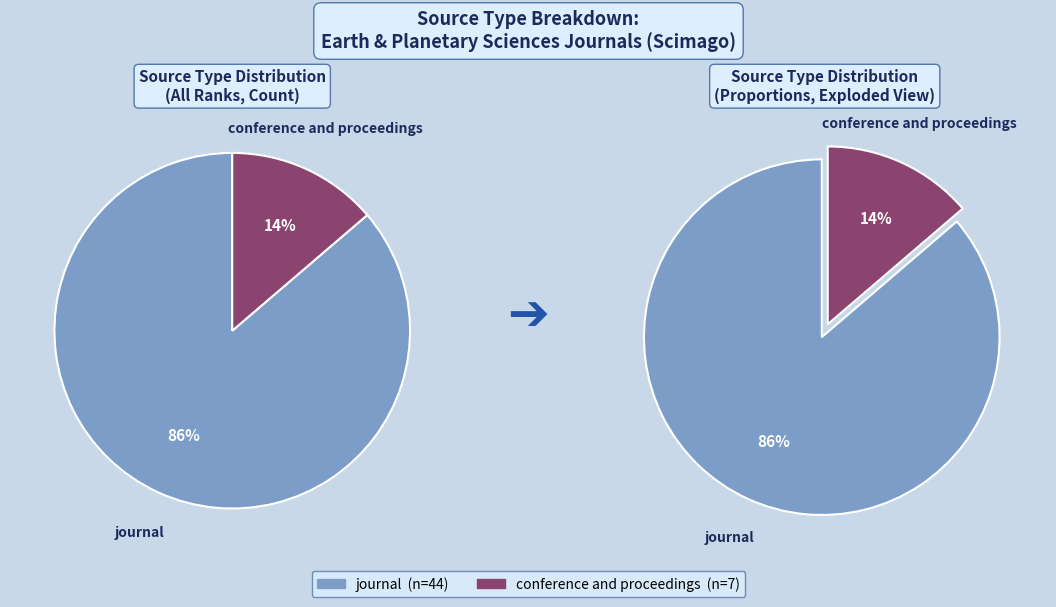

Which has a higher value, journal or conference and proceedings?

journal